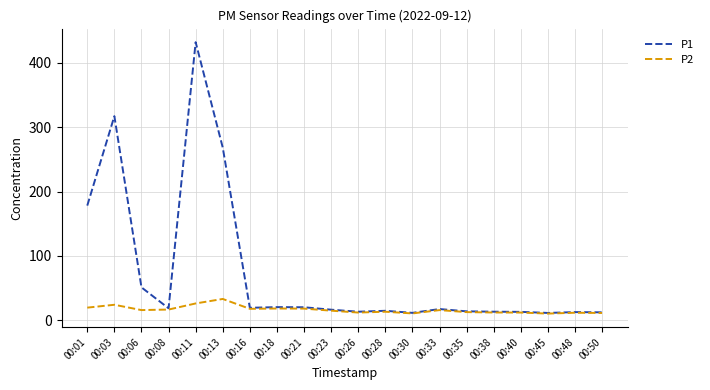

Where does the P1 series first go above 17?

00:01